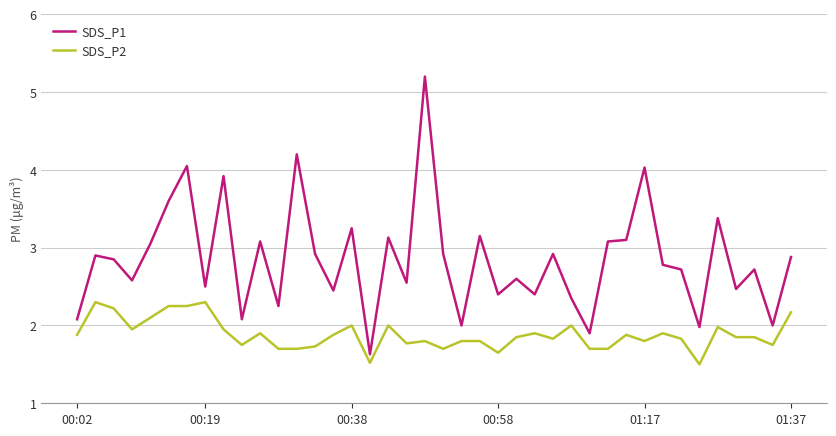

Which series has the widest spread of values?

SDS_P1